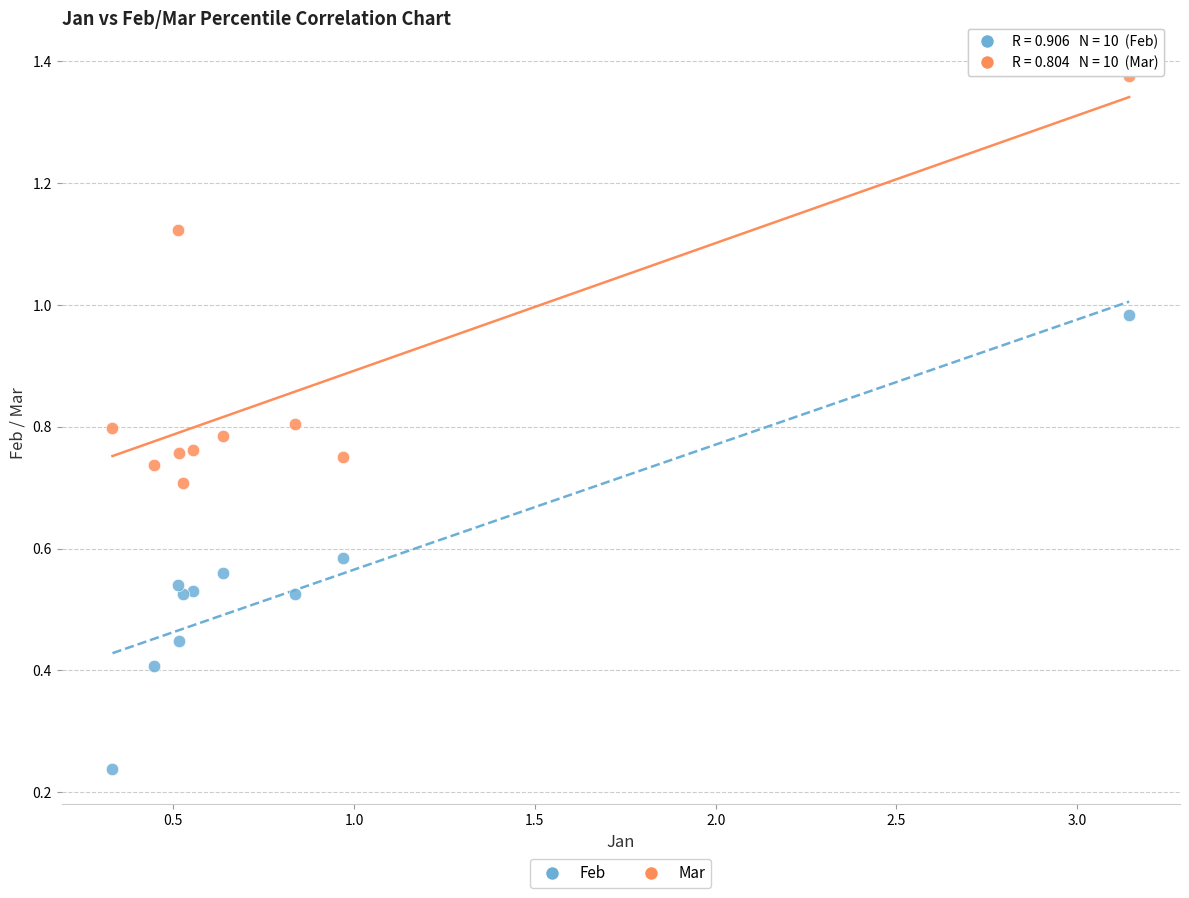

Which series contains the lowest Y value?

Feb